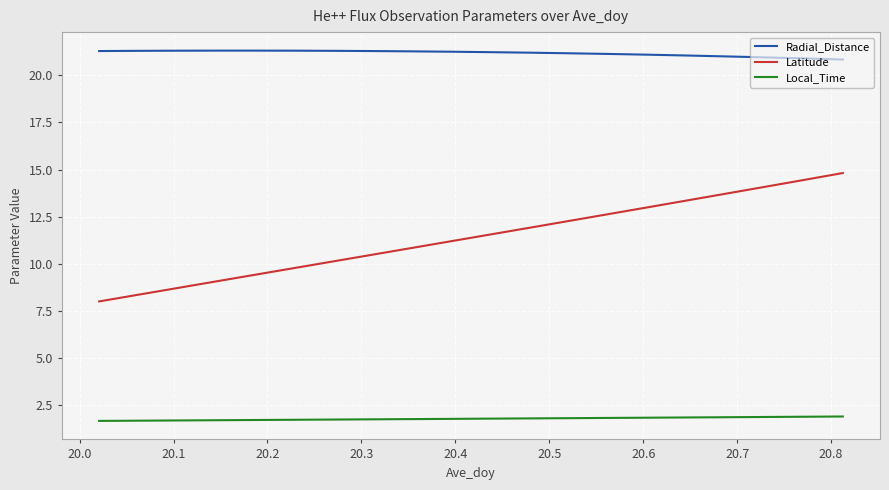

Which series has the largest total across all categories?

Radial_Distance